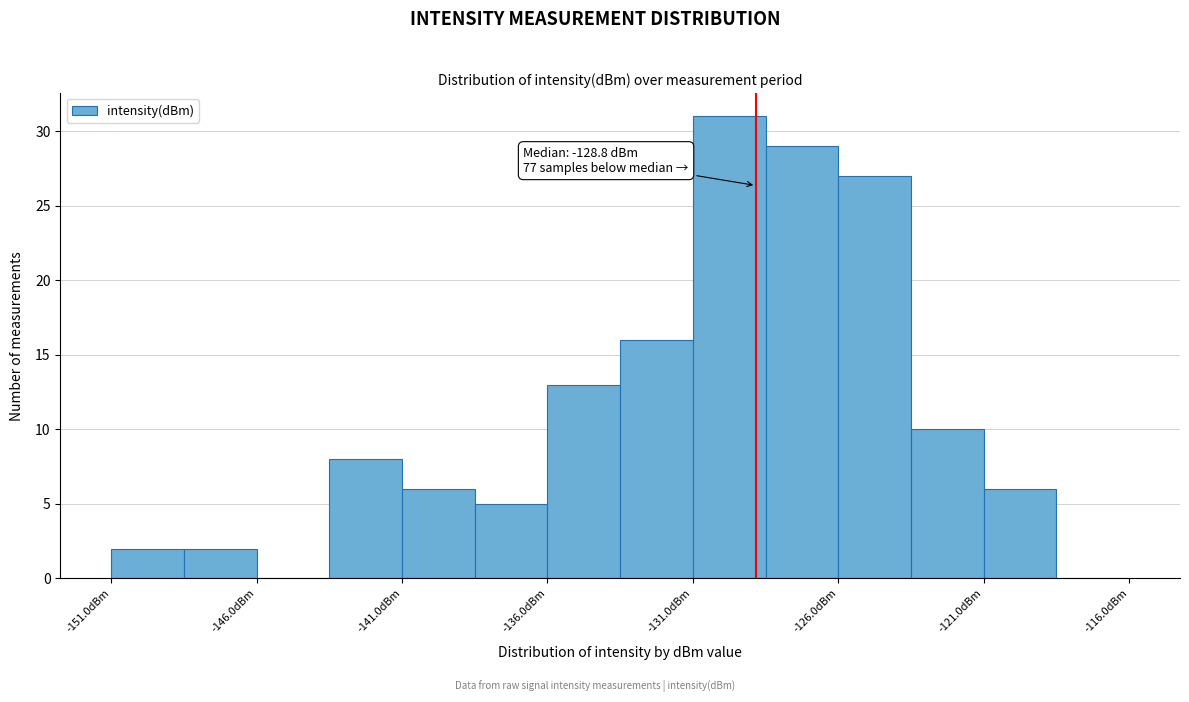

Which range on the x-axis has the tallest bar?

-131.0 to -128.5